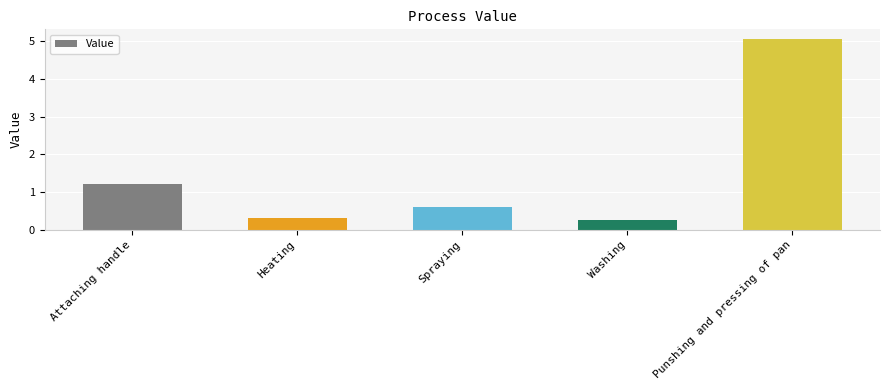

What is the smallest value displayed?

0.3